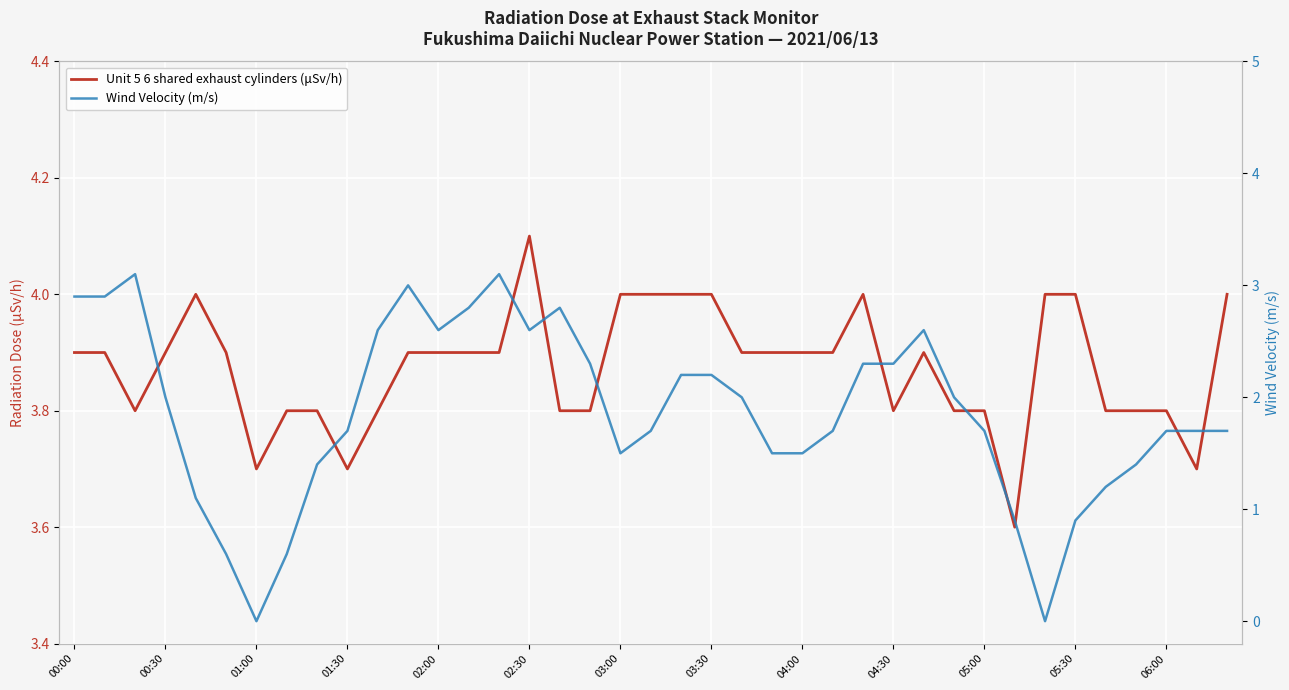

At which category is the sum across all series the highest?

14